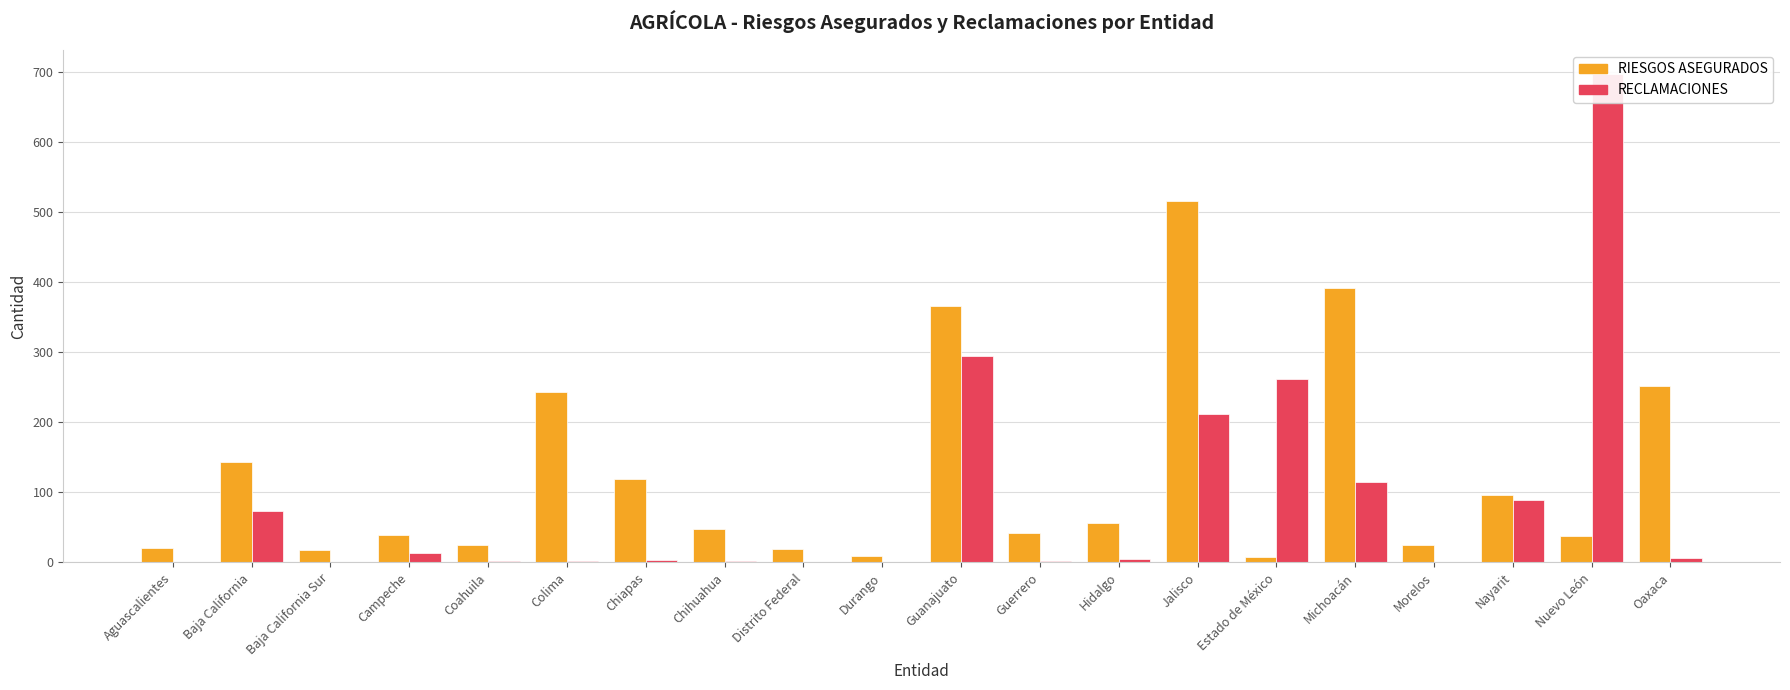

At which category is the sum across all series the highest?

Nuevo León